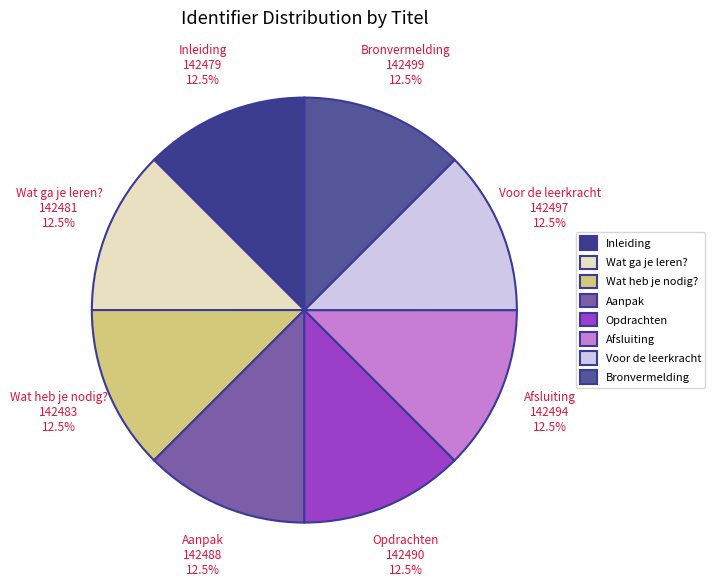

Do Wat ga je leren? and Aanpak together represent more than half of the pie?

No